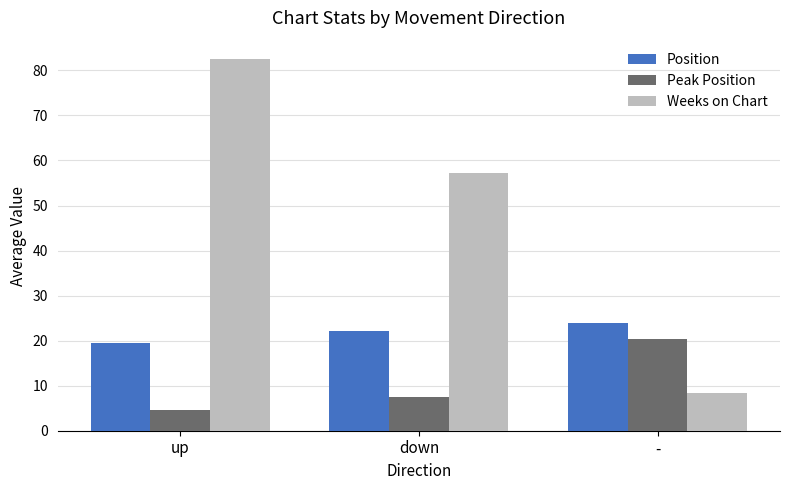

What is the spread (max minus min) of values at -?

15.4